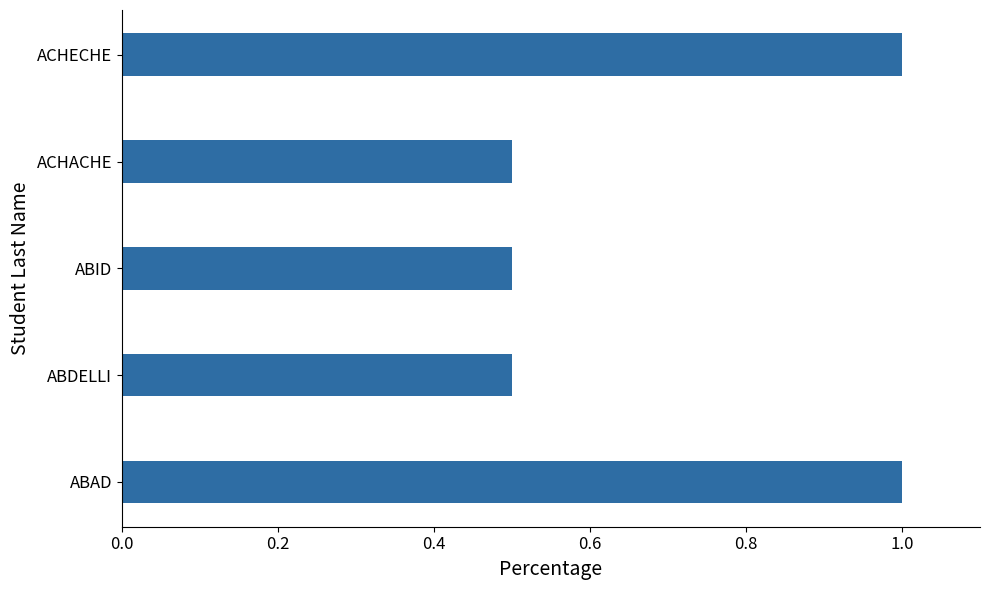

Reading bottom to top, transcribe all the data shown in this chart.

ABAD=1.0	ABDELLI=0.5	ABID=0.5	ACHACHE=0.5	ACHECHE=1.0